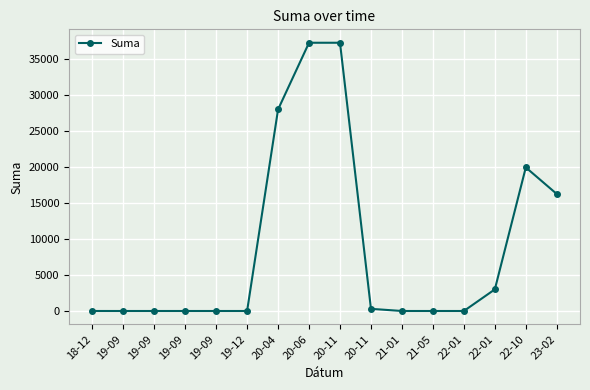

Rank the categories by value from lowest to highest.

19-09, 19-09, 19-09, 19-09, 19-12, 21-01, 21-05, 22-01, 18-12, 20-11, 22-01, 23-02, 22-10, 20-04, 20-06, 20-11